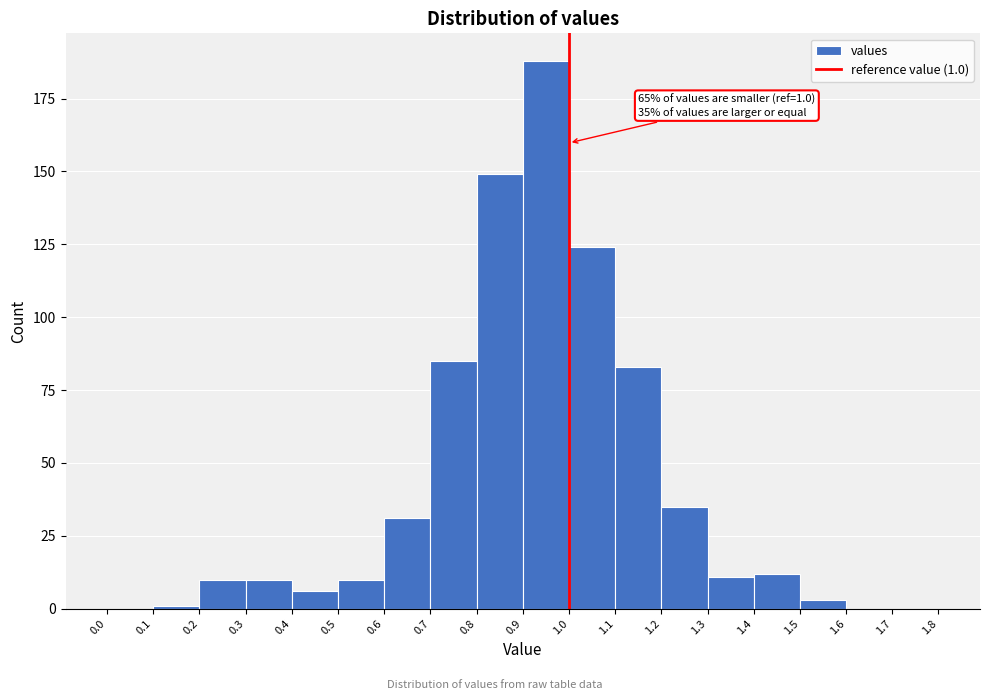

Over which range of the x-axis is the bar tallest?

0.9 to 1.0